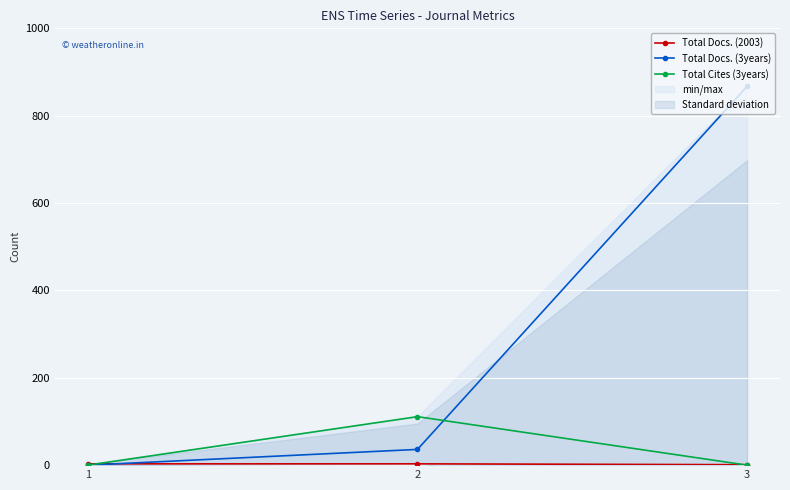

Reading left to right, transcribe all the data shown in this chart.

Total Docs. (2003): 3	3	1
Total Docs. (3years): 0	36	867
Total Cites (3years): 0	111	0